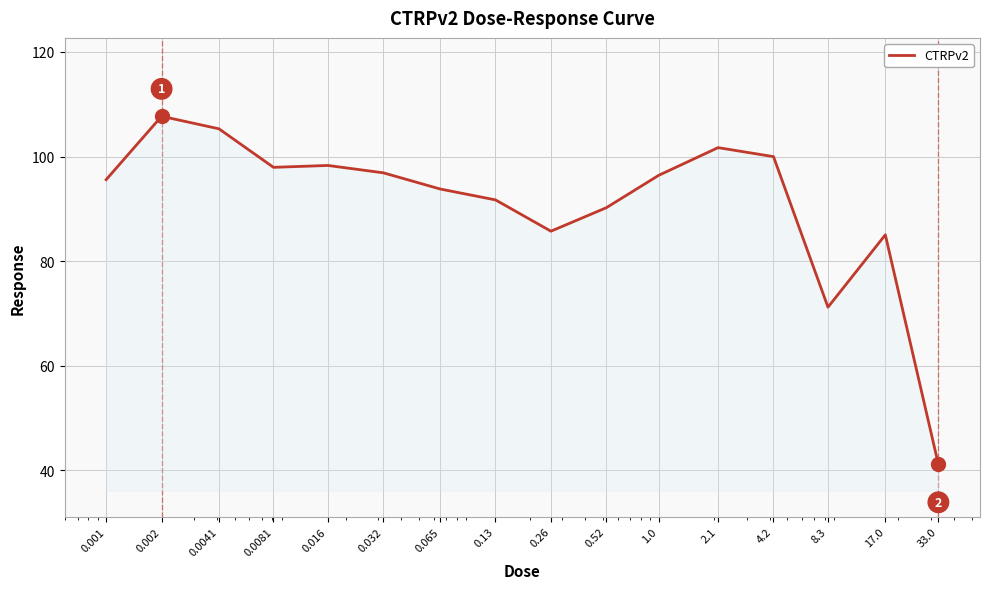

What is the minimum value shown in the chart?

41.1